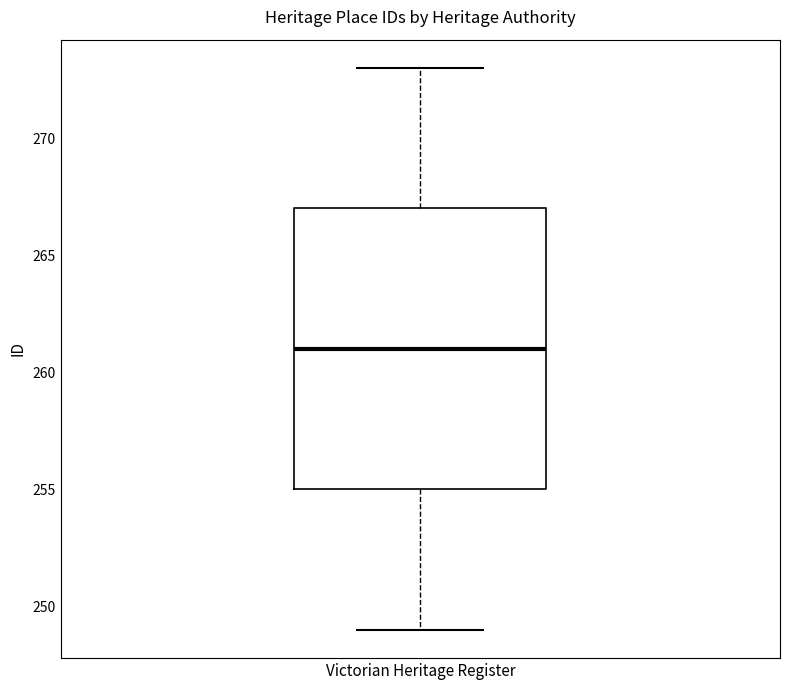

Where does the lower whisker of the box for Victorian Heritage Register end on the y-axis? The values are not printed on the chart, so give them approximately, as read against the axis.

249